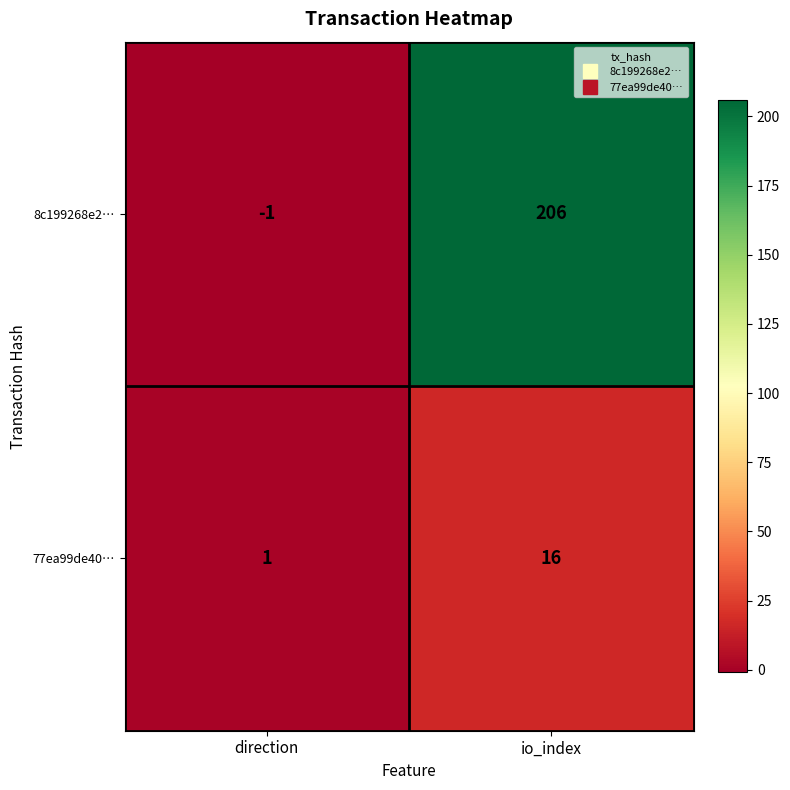

How many data points does each series have?

2